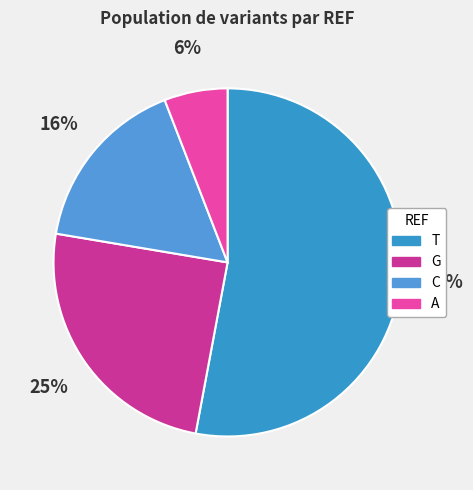

What percentage is the C slice, to the nearest percent?

16%